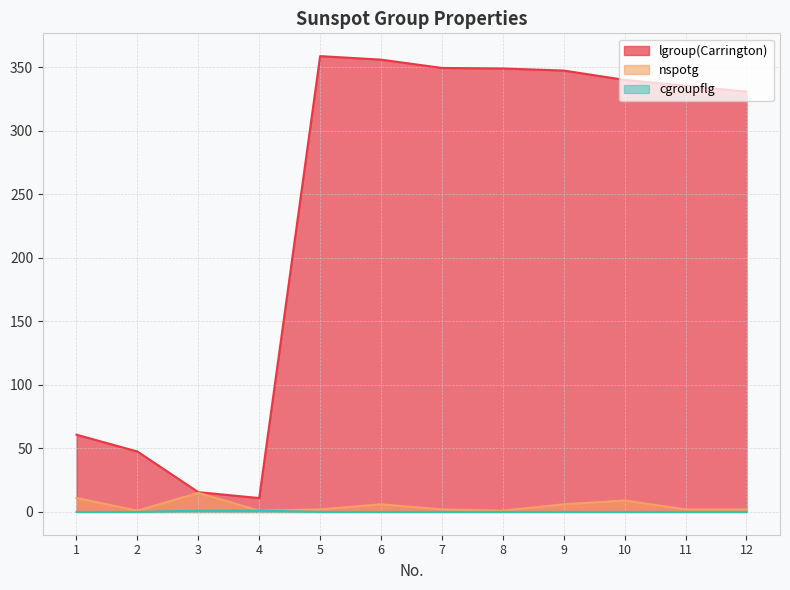

How many interior local valleys does the lgroup(Carrington) series have?

1